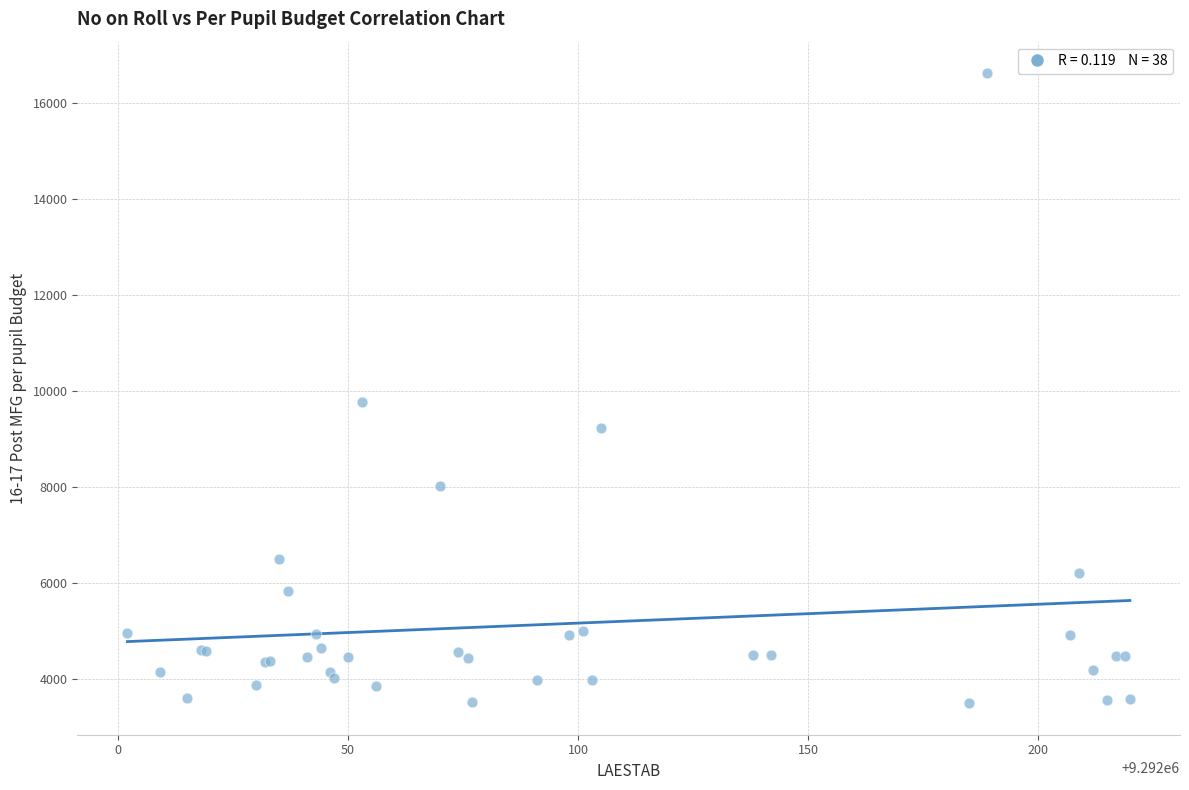

What Y value in the scatter plot is closest to 10057?

9767.8